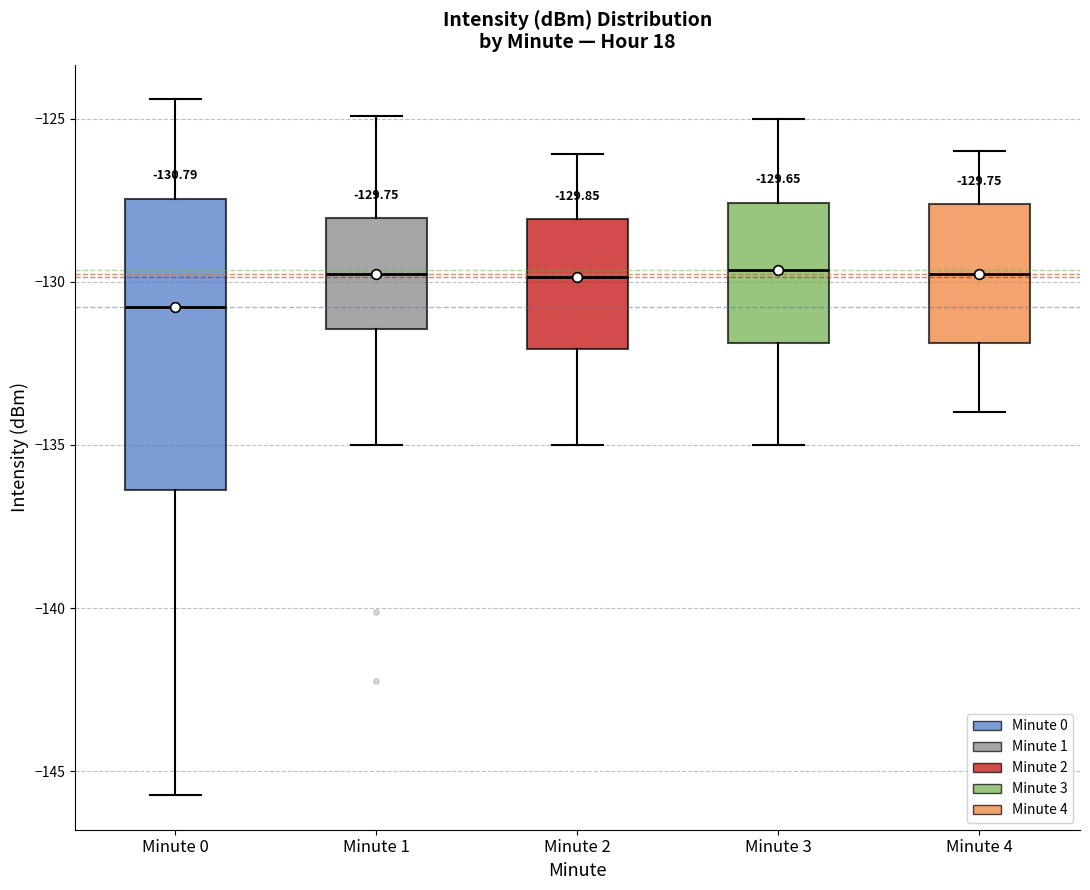

Comparing the boxes themselves (not the whiskers), which one is the tallest?

Minute 0